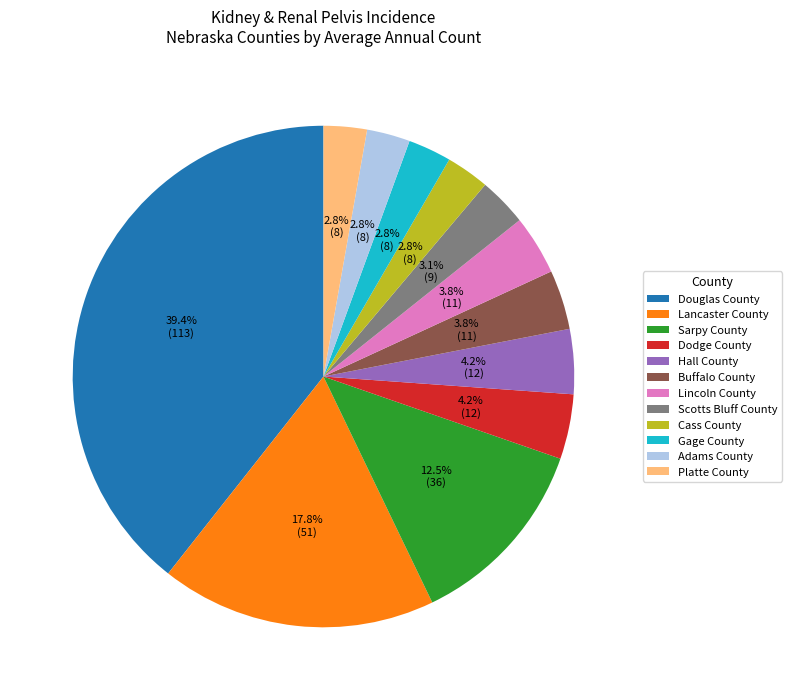

The Dodge County slice represents 4% of the pie. True or false?

True